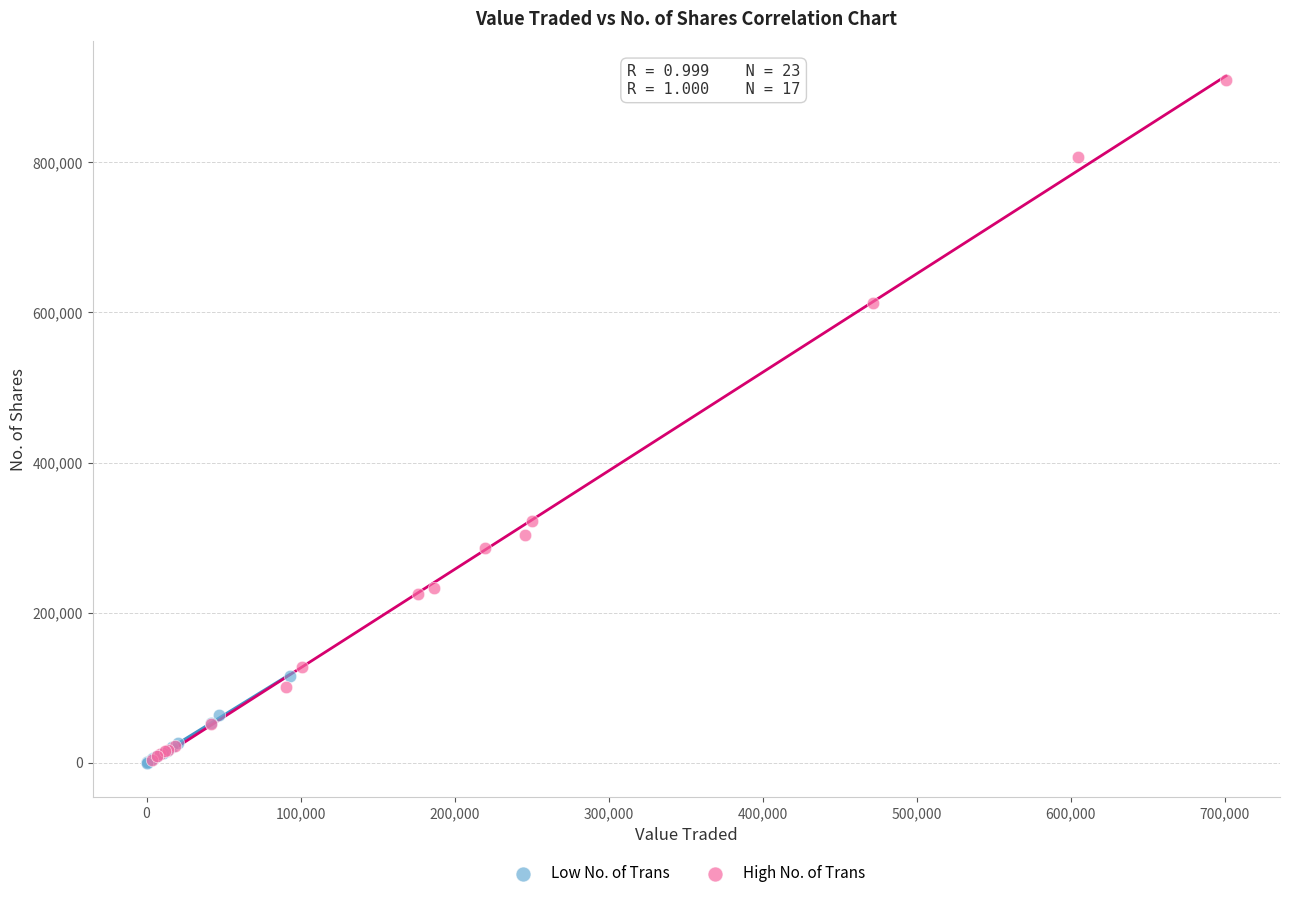

Which series has the largest Y range (max minus min)?

High No. of Trans